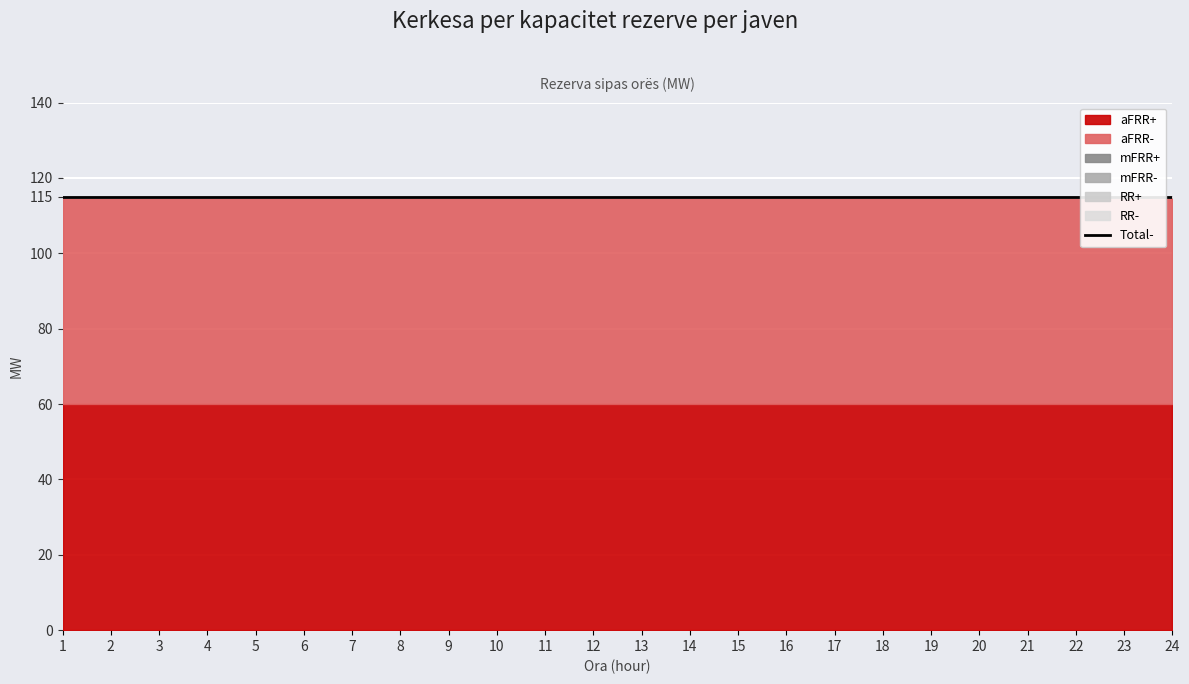

Which has a higher value, 13 or 1?

13